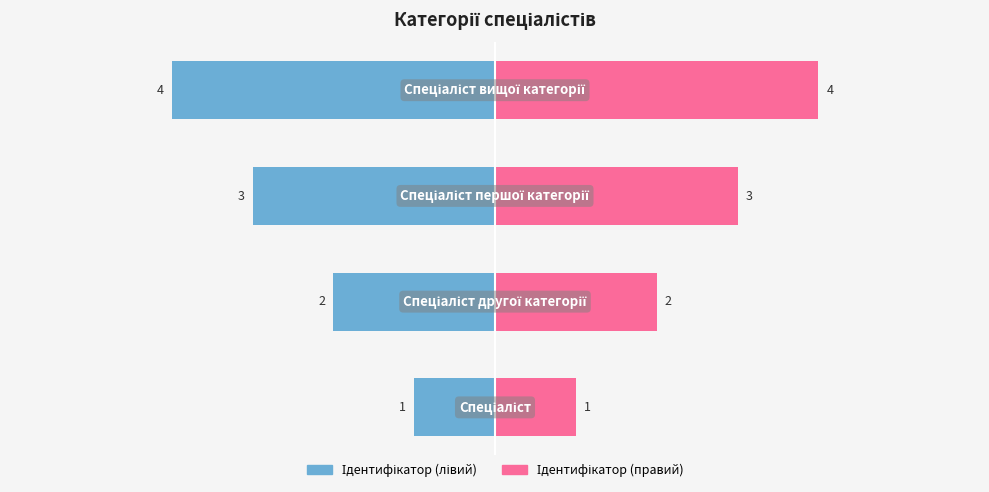

True or false: Ідентифікатор (лівий) has a value of -1 at −6.

False